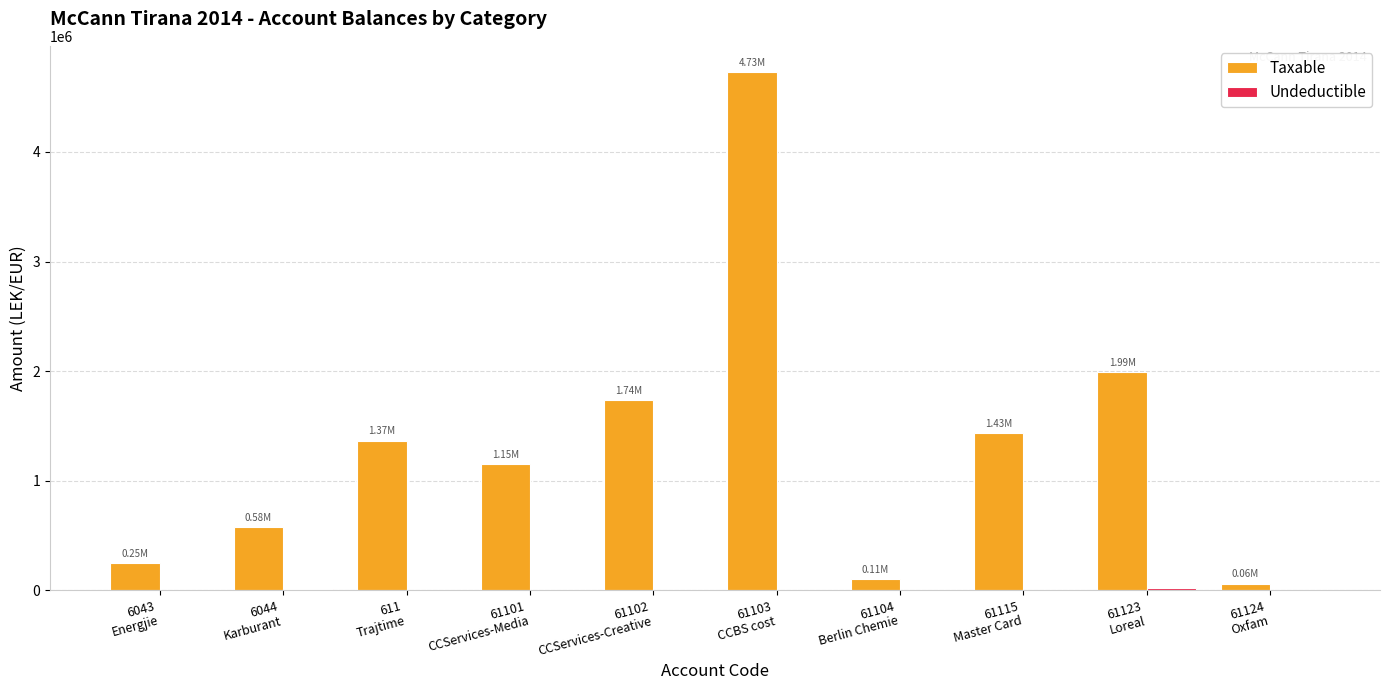

At which category is the sum across all series the highest?

61103
CCBS cost